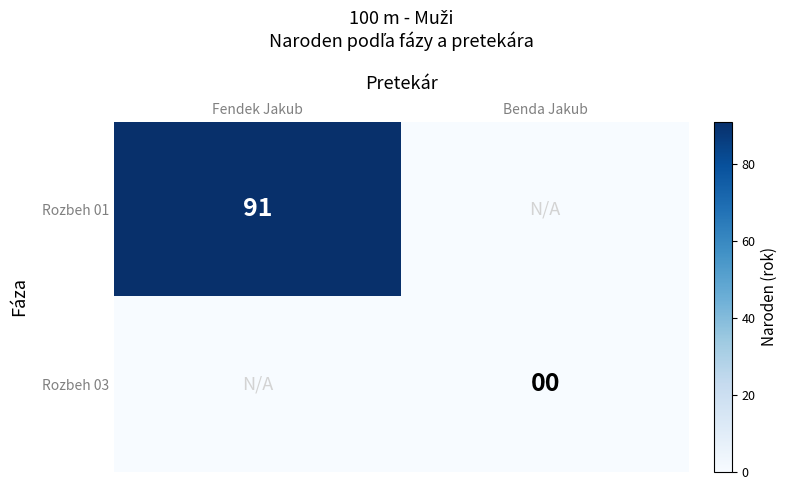

True or false: Rozbeh 01 has a value of 91 at Fendek Jakub.

True